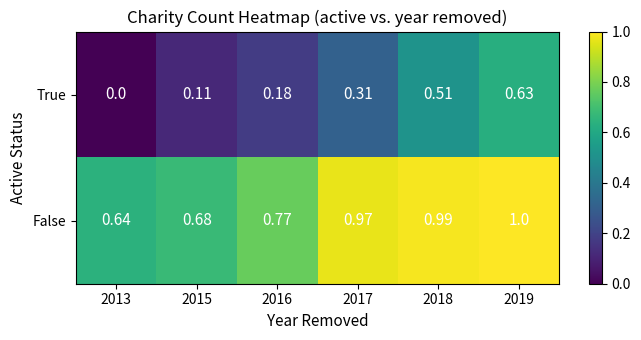

Which series has the widest spread of values?

True